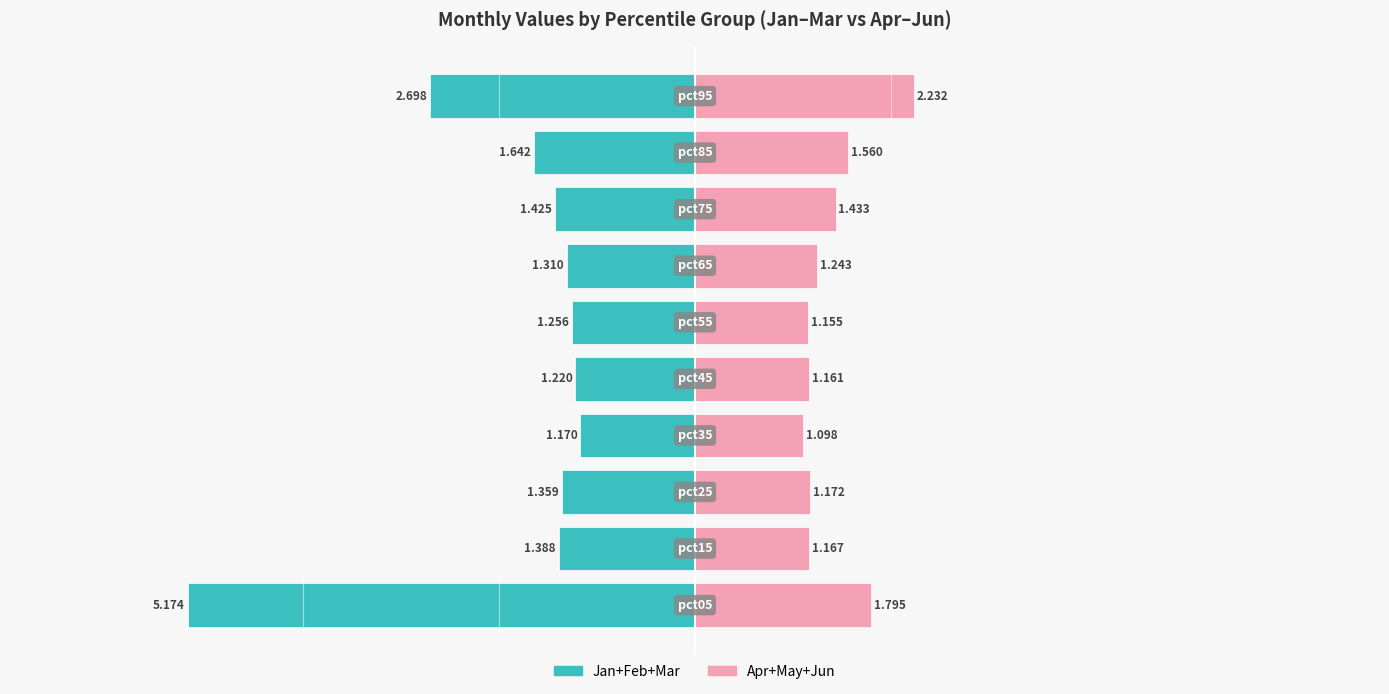

What is the sum of all Jan+Feb+Mar values?

-18.6